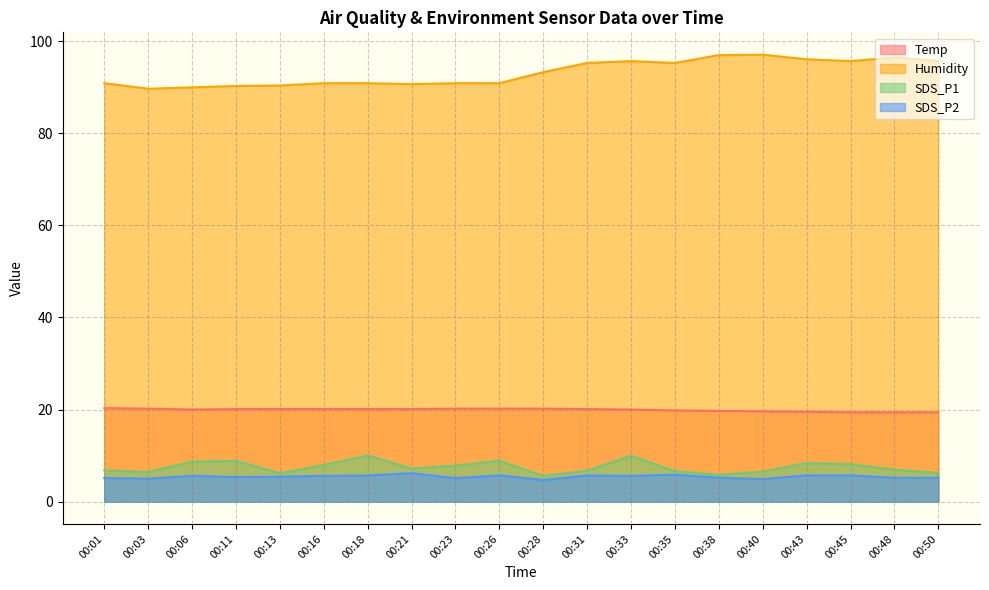

Count the number of data series in this chart.

4